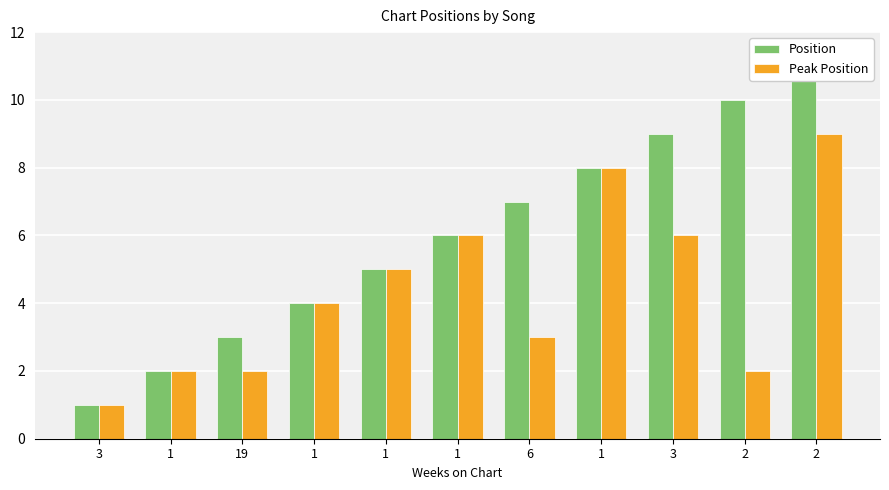

Between 2 and 1, which is larger?

2